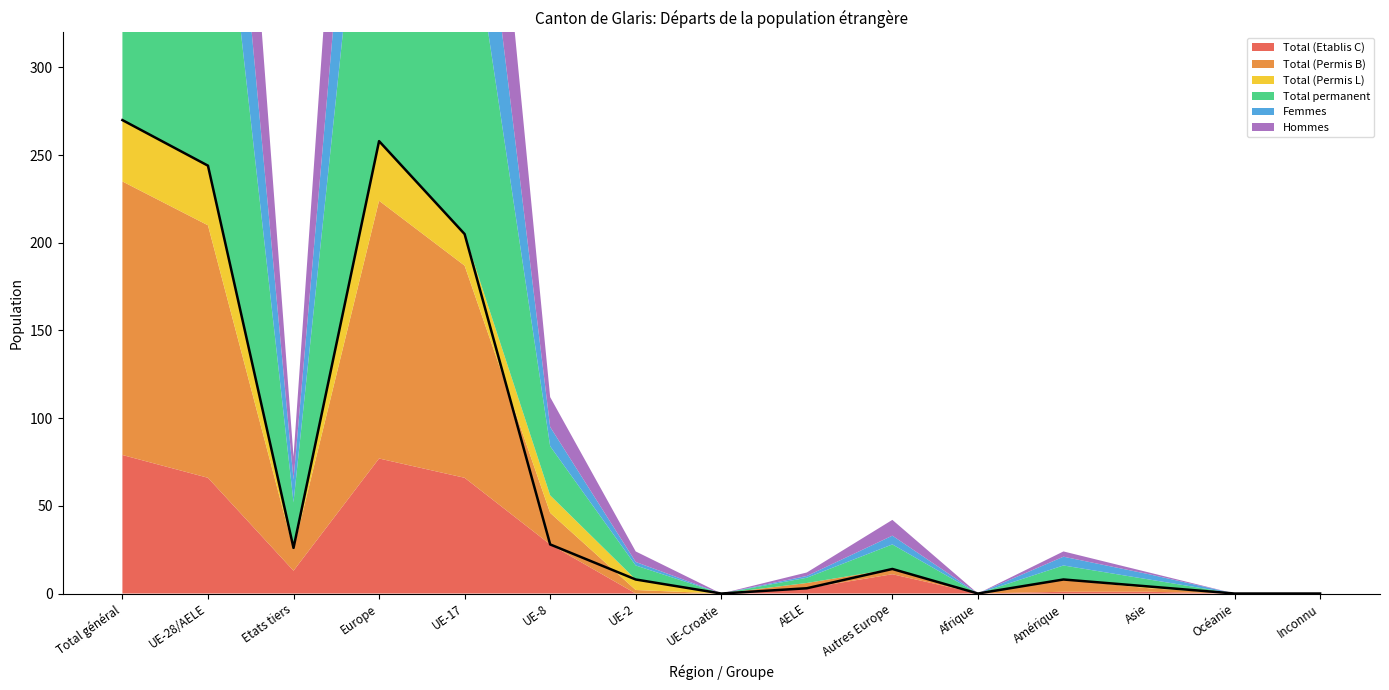

What is the value of the Total (Etablis C) point at the 10th from the left?

11